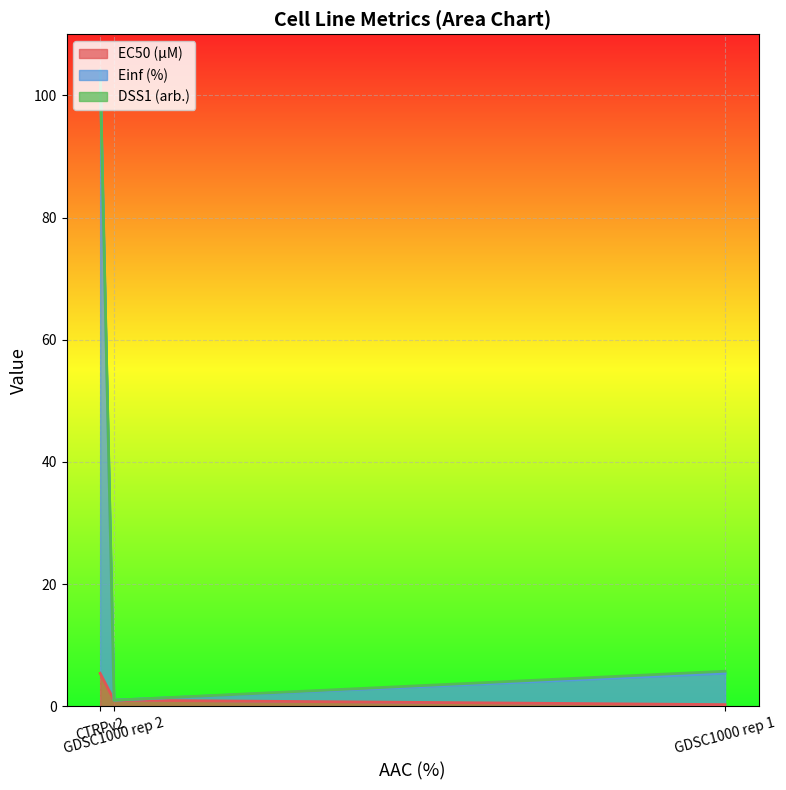

Between CTRPv2 and GDSC1000 rep 1, which is larger?

CTRPv2